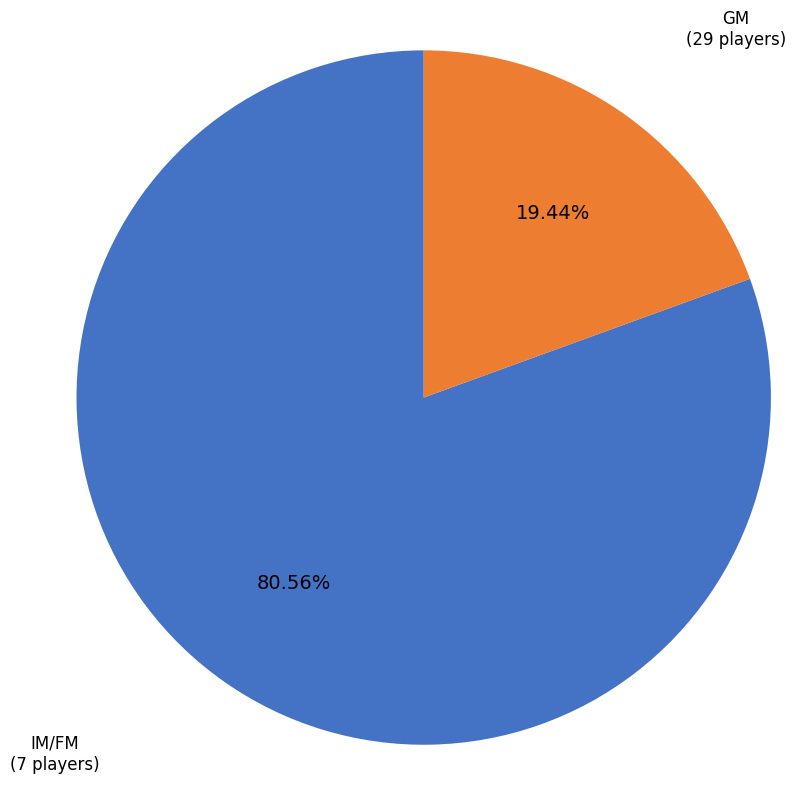

How many slices are in this pie chart?

2